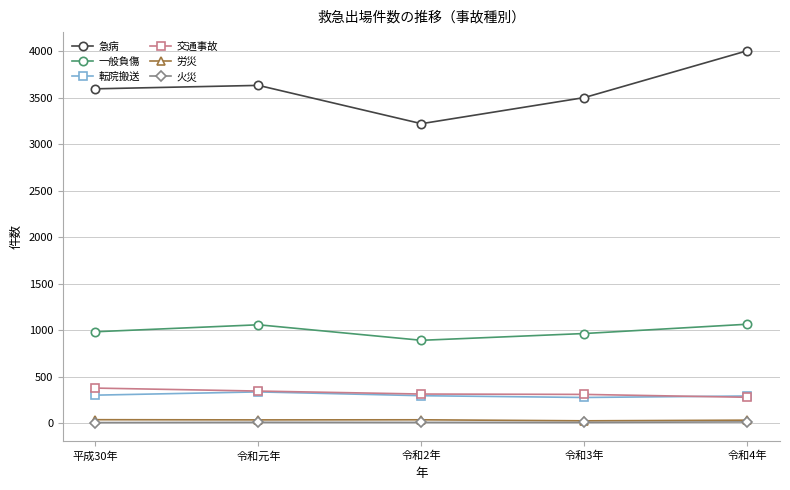

Is it true that 急病 equals 4851 at 令和3年?

False